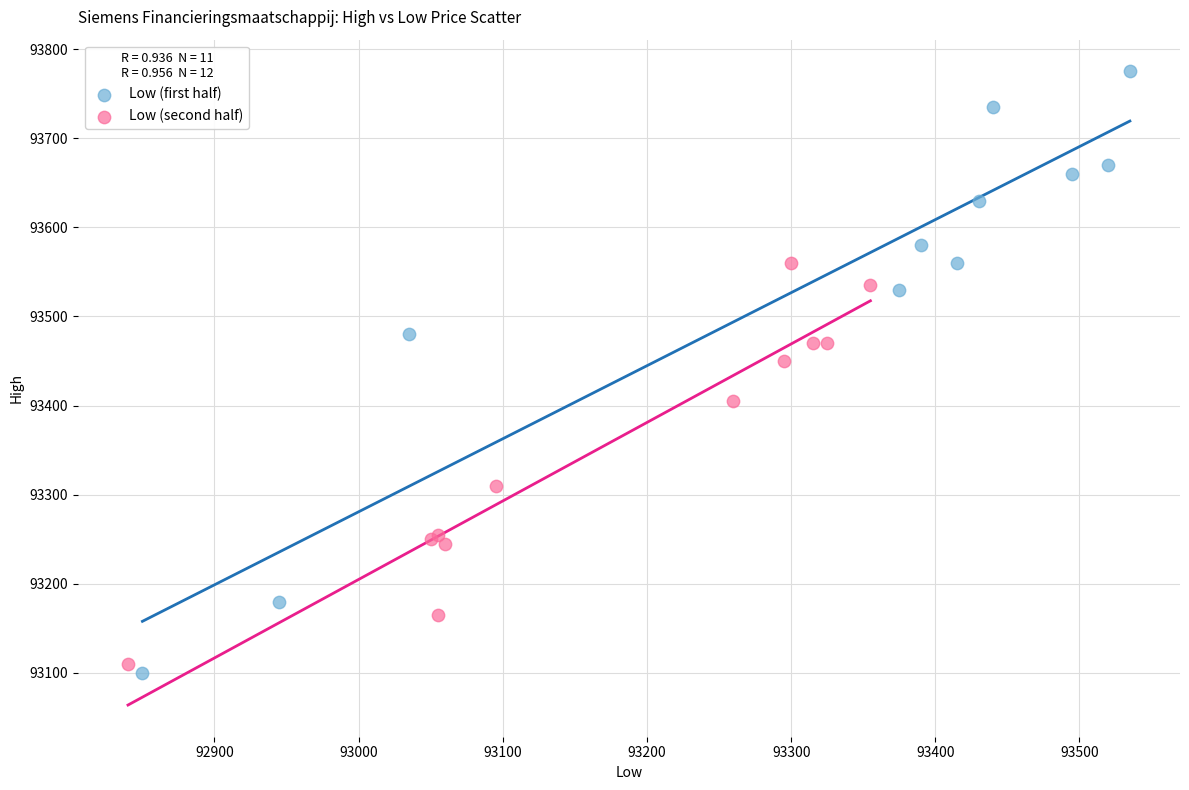

Which series has the widest spread of Y values?

Low (first half)